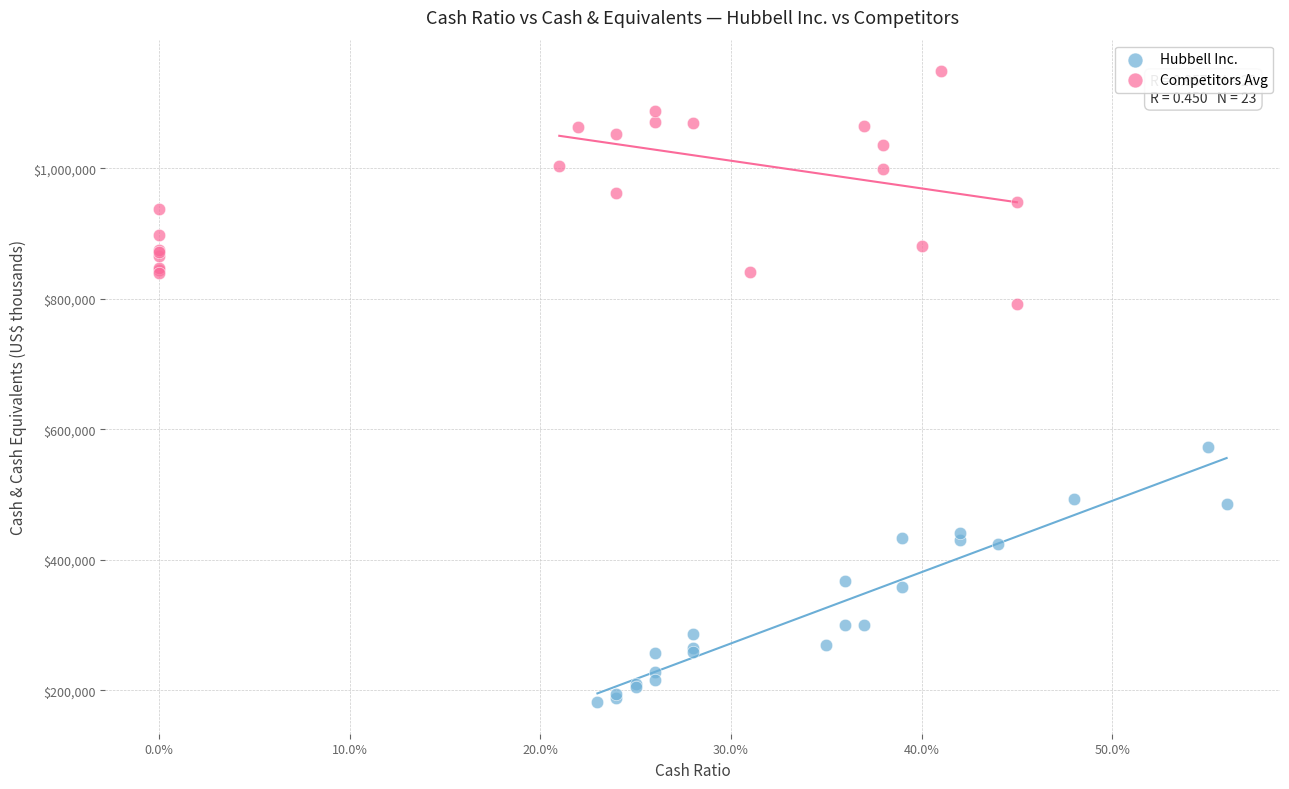

Which series contains the highest Y value?

Competitors Avg